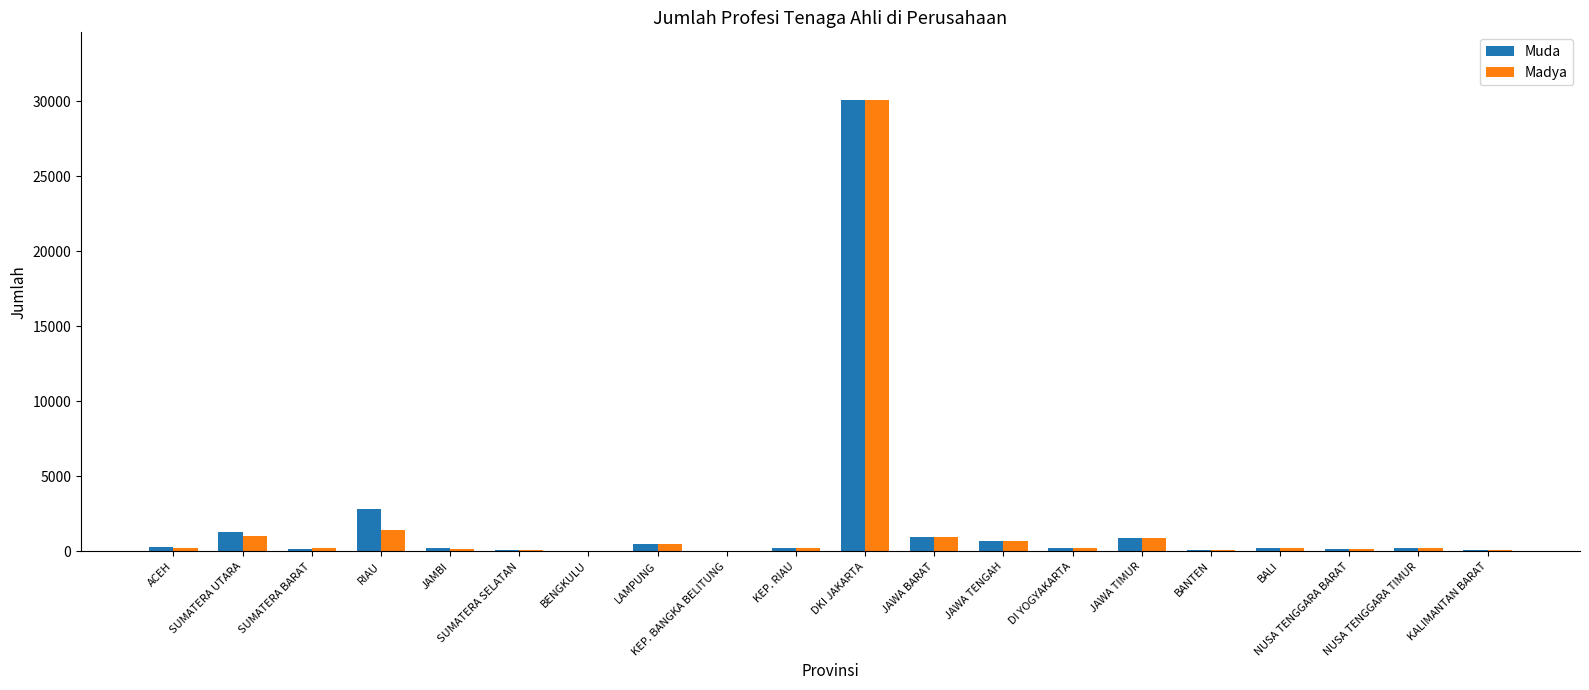

What is the sum of all Muda values?

39484